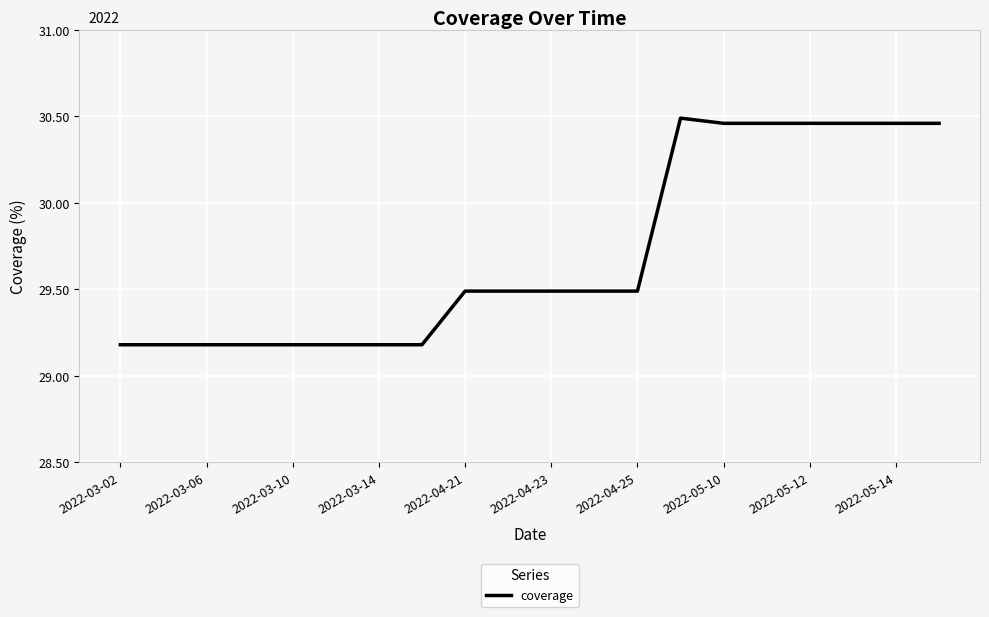

What is the difference between the maximum and minimum values?

1.3